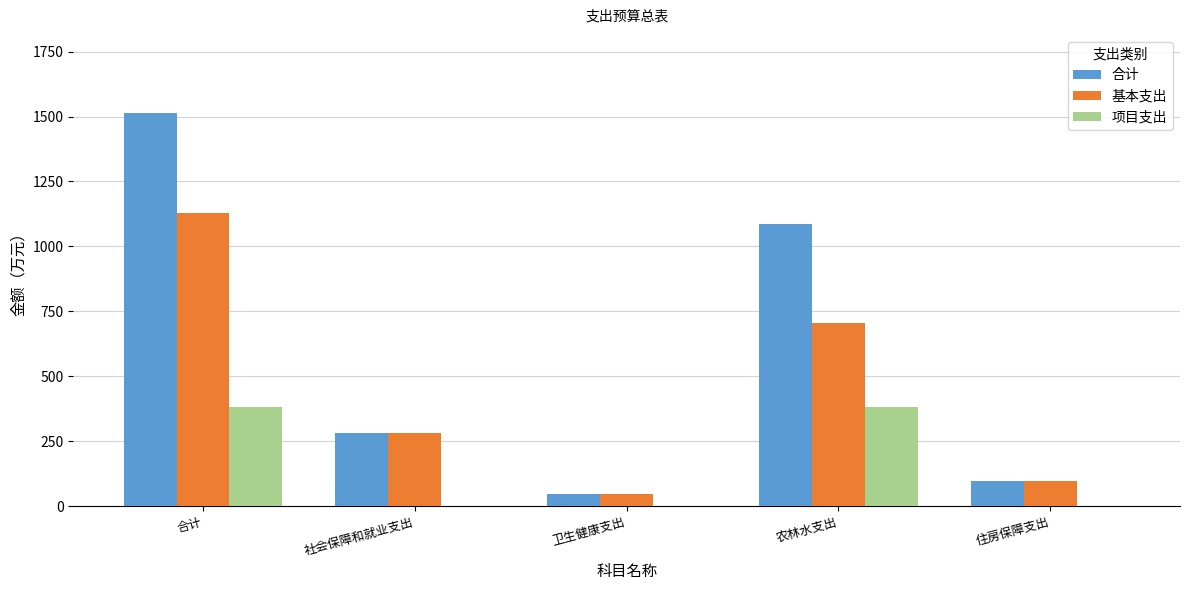

At which category is the sum across all series the highest?

合计